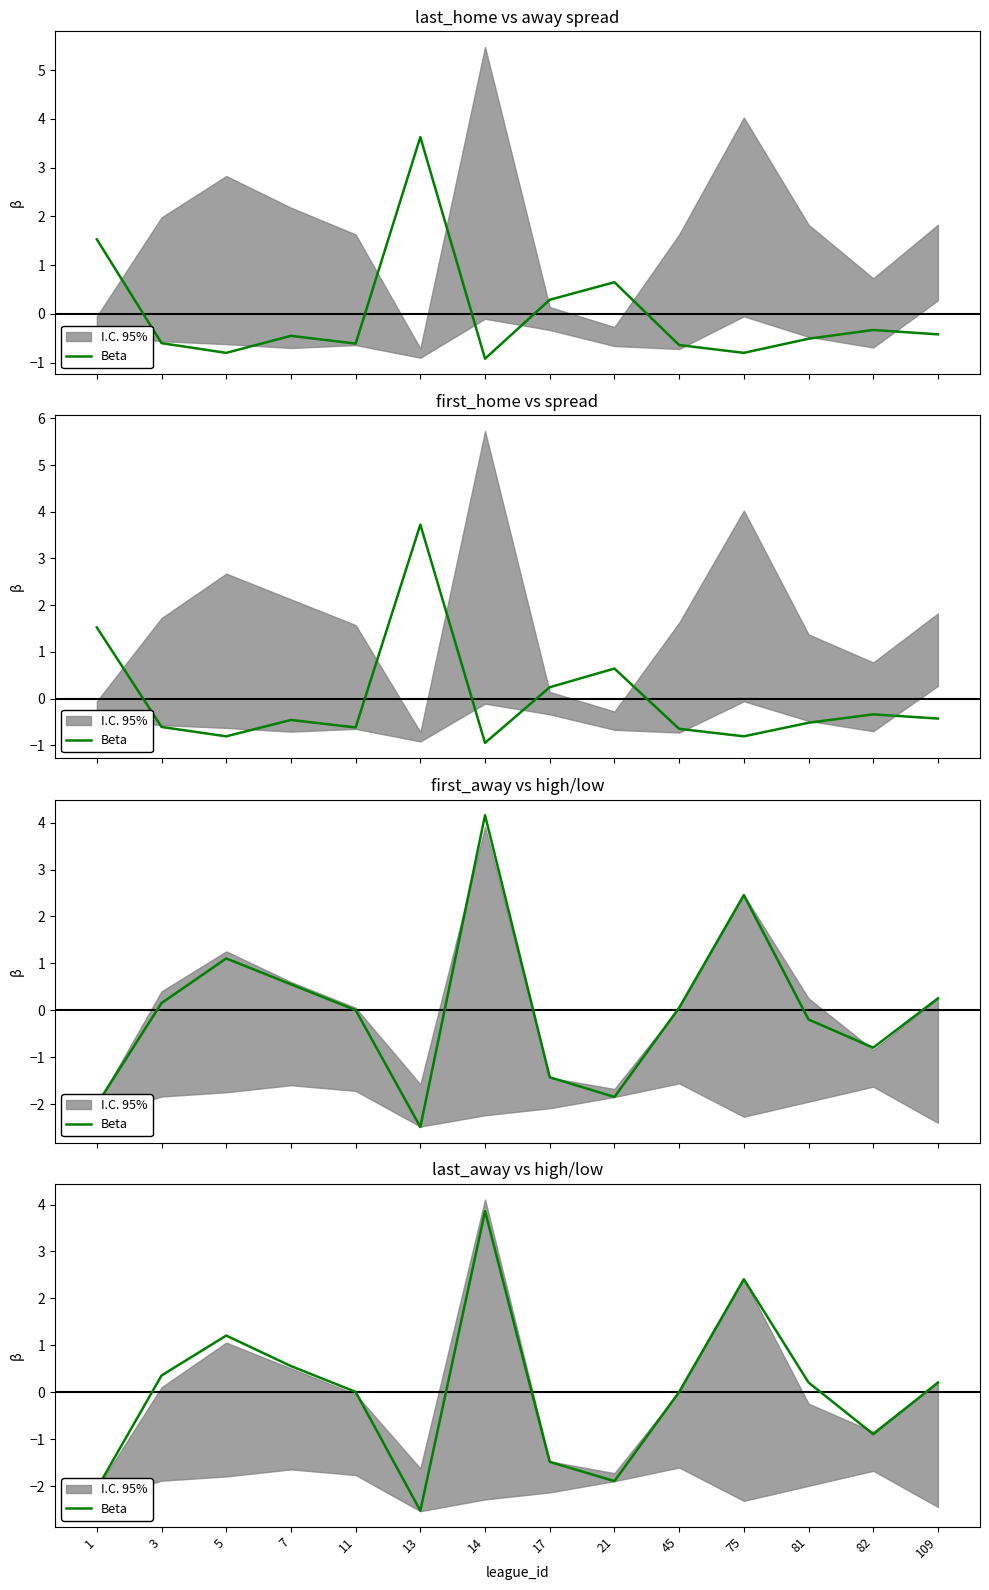

How many data points does each series have?

14